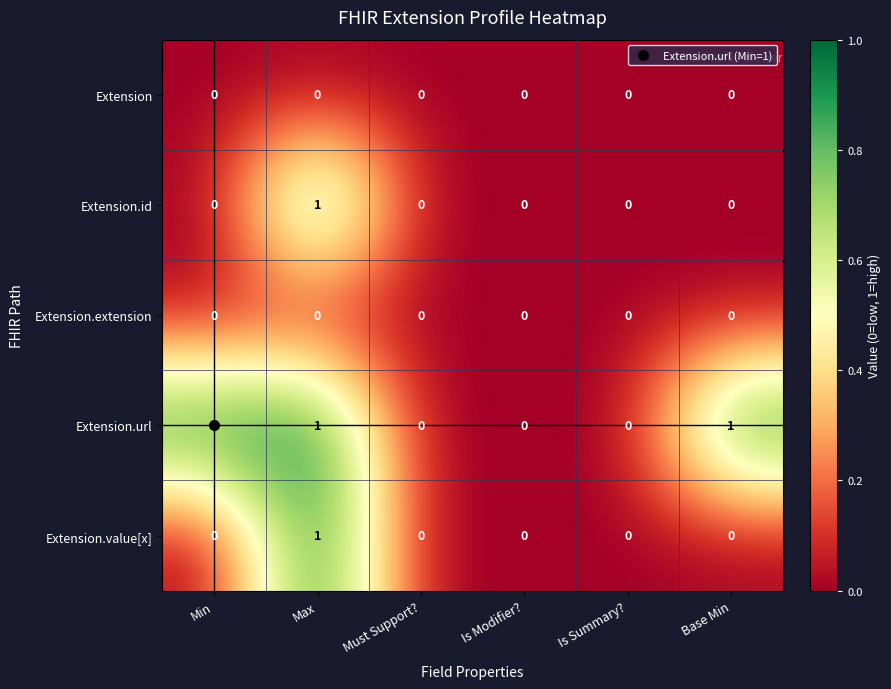

Is it true that Extension equals 0 at Is Summary??

True